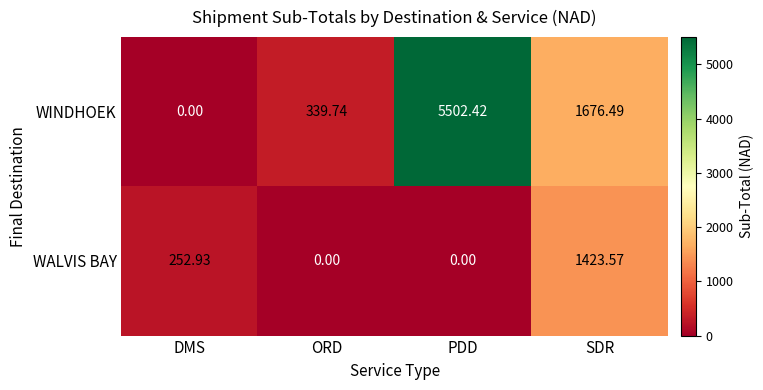

What is the spread (max minus min) of values at PDD?

5502.4